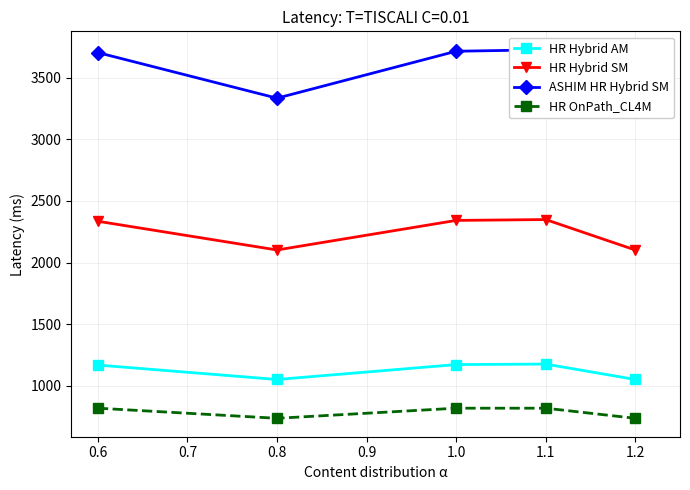

How many data points in ASHIM HR Hybrid SM are above 3704?

2